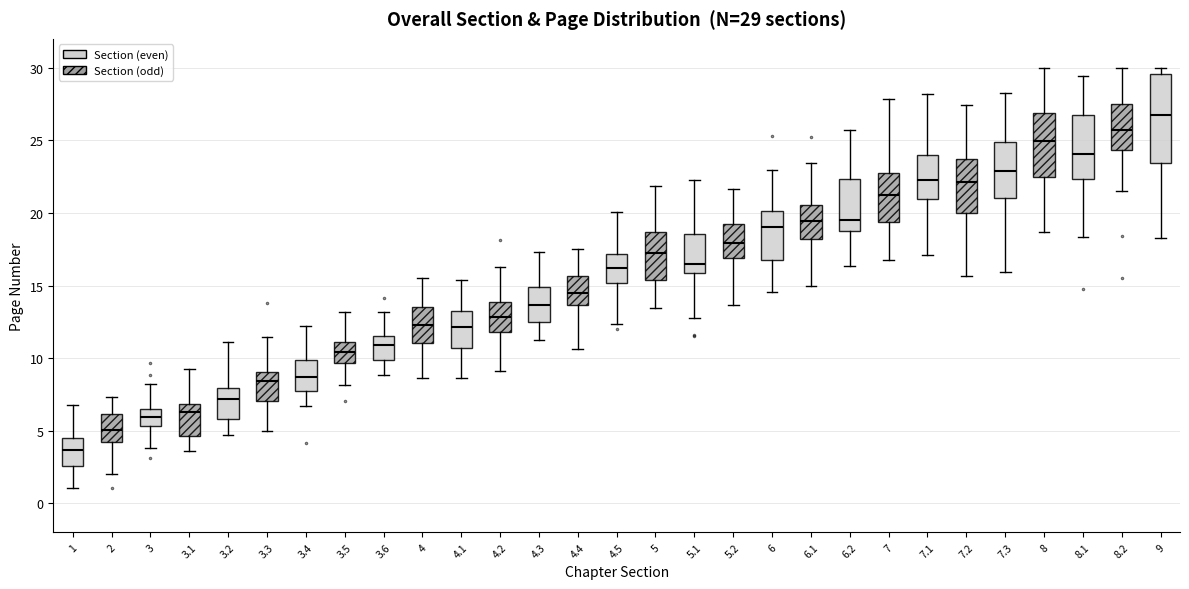

Which box has the highest median line?

9